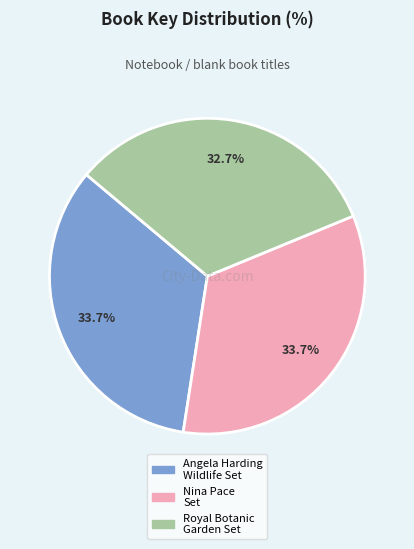

Is there any slice that represents more than half of the pie?

No